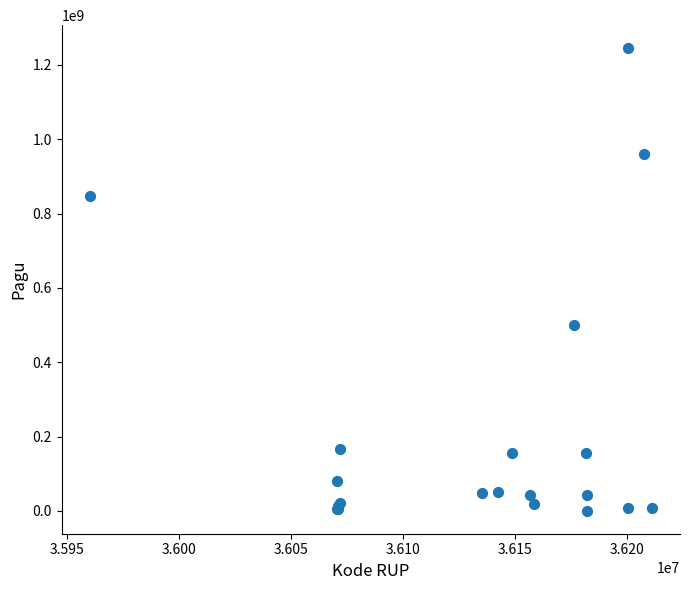

What Y value in the scatter plot is closest to 622840000?

499932000